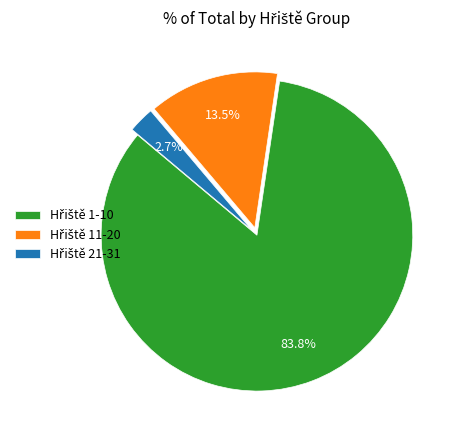

Do Hřiště 21-31 and Hřiště 1-10 together represent more than half of the pie?

Yes